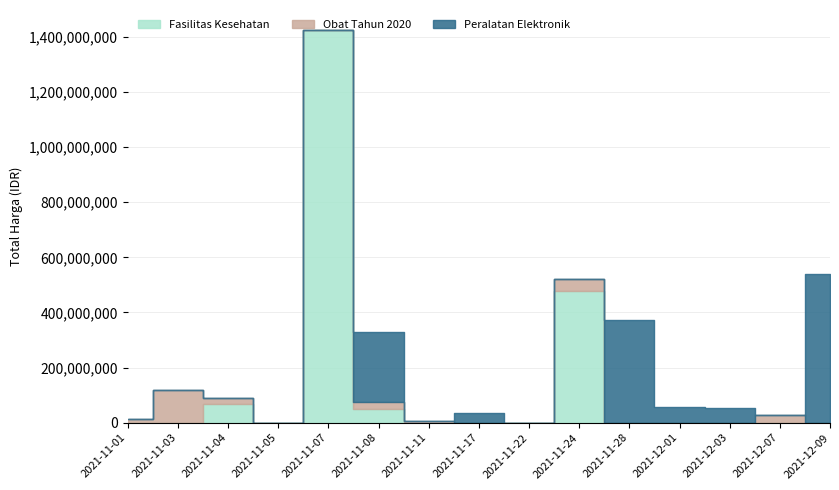

Which series has the largest total across all categories?

Fasilitas Kesehatan